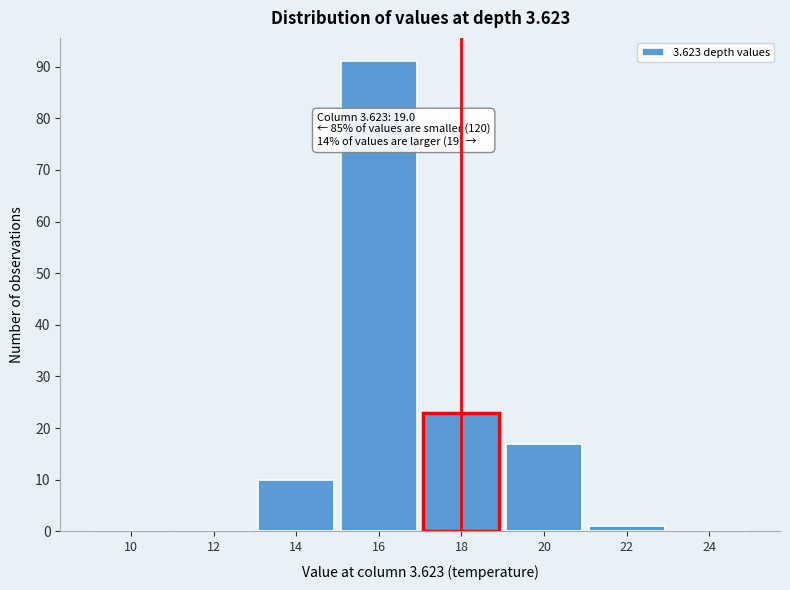

Reading right to left, list all the values displayed in this chart.

24=0	22=1	20=17	18=23	16=91	14=10	12=0	10=0